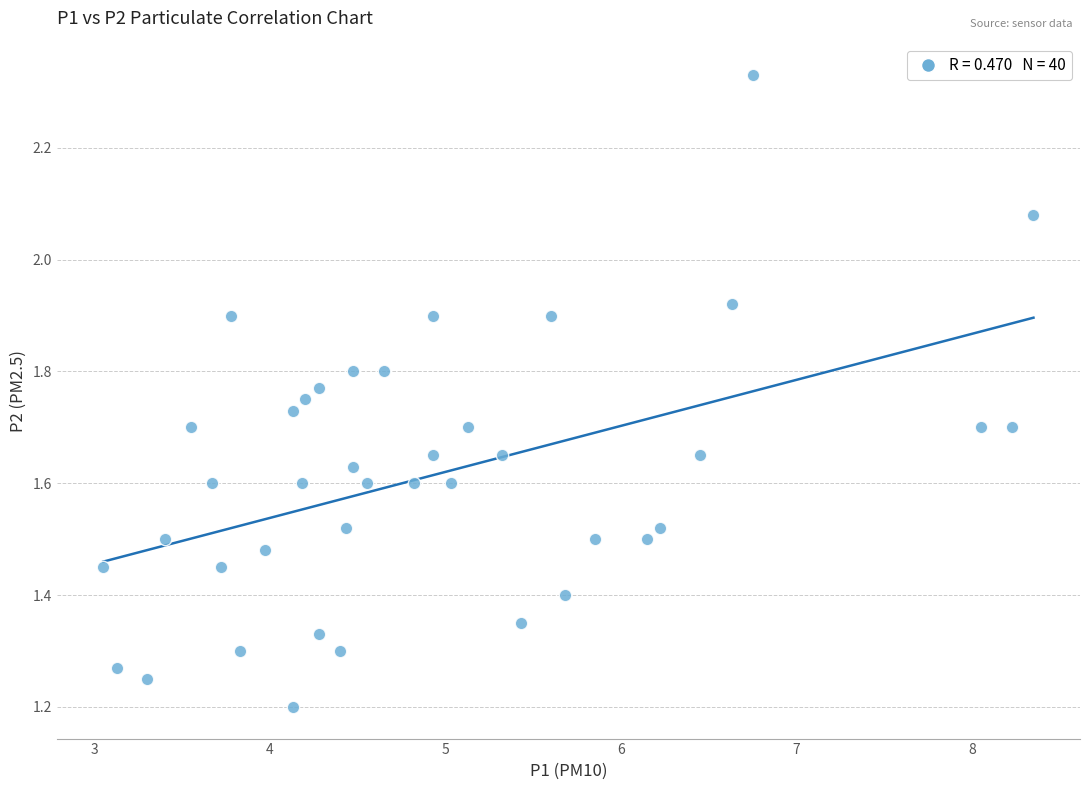

What is the range of X values (max minus min)?

5.3